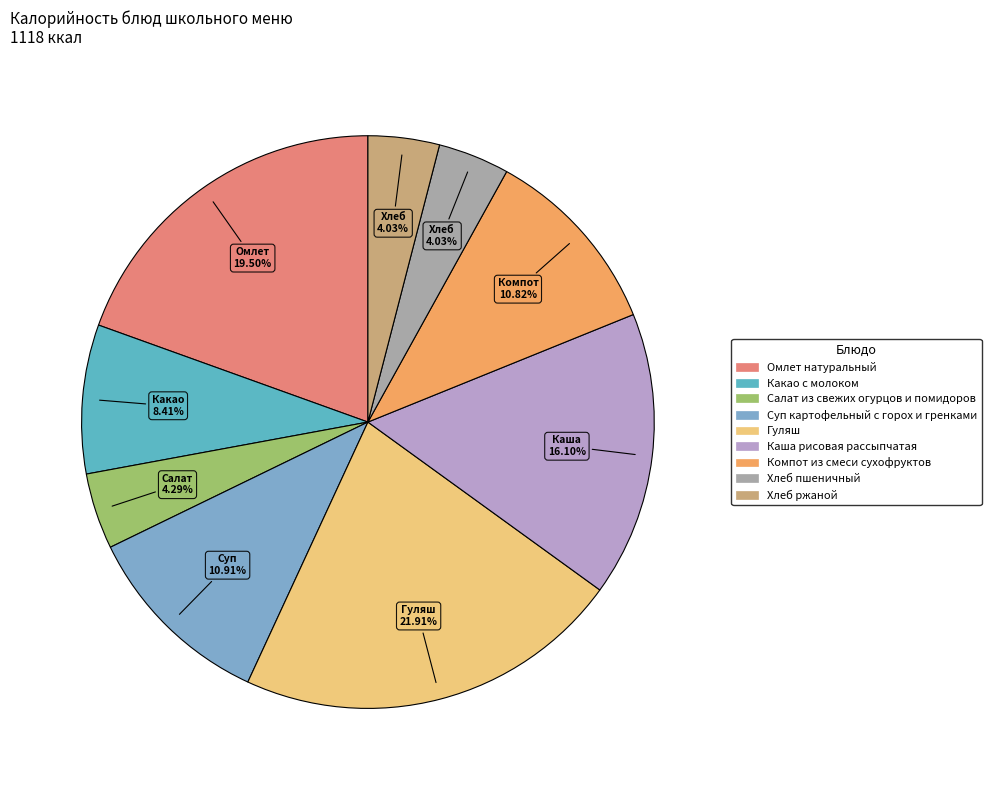

Is Какао с молоком the majority of the pie?

No